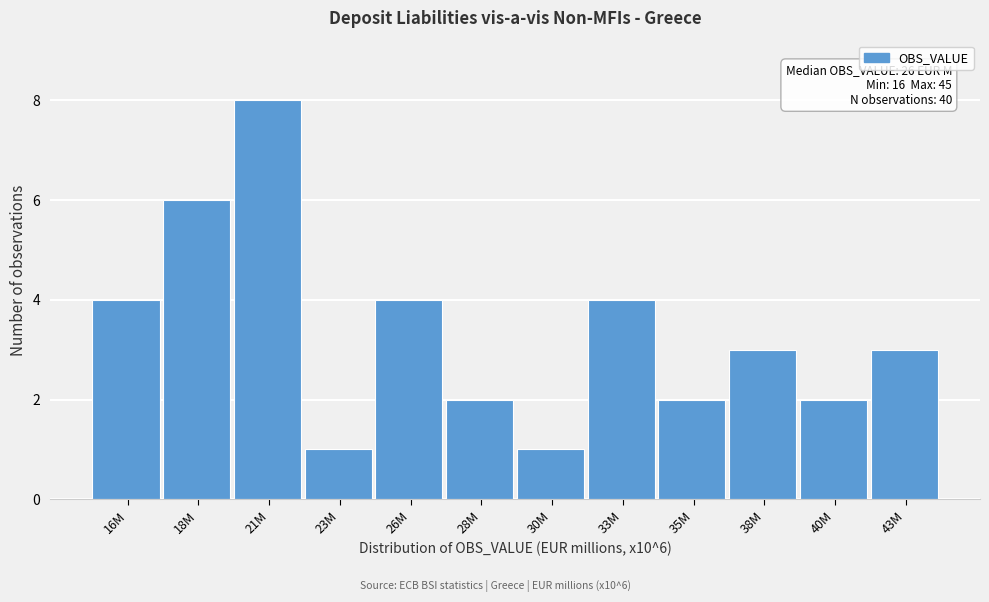

Reading right to left, extract all data points from this chart.

3	2	3	2	4	1	2	4	1	8	6	4